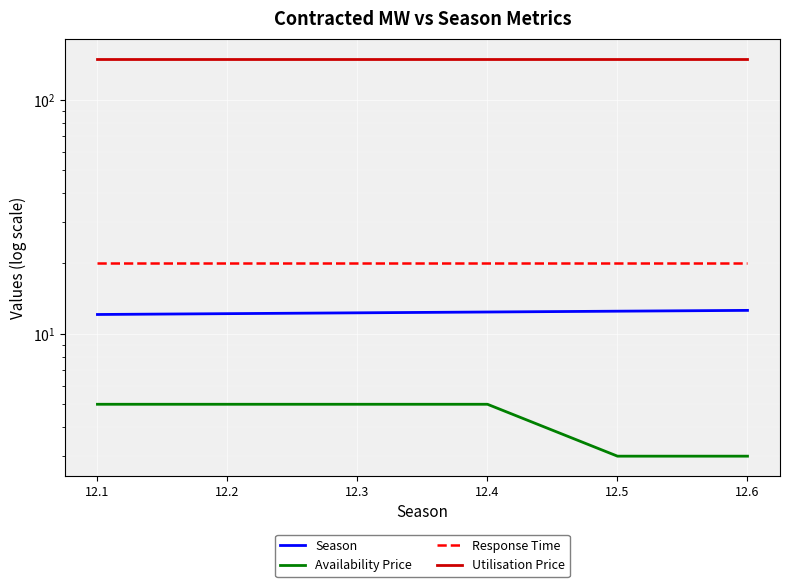

At which label does Response Time reach its minimum?

12.1